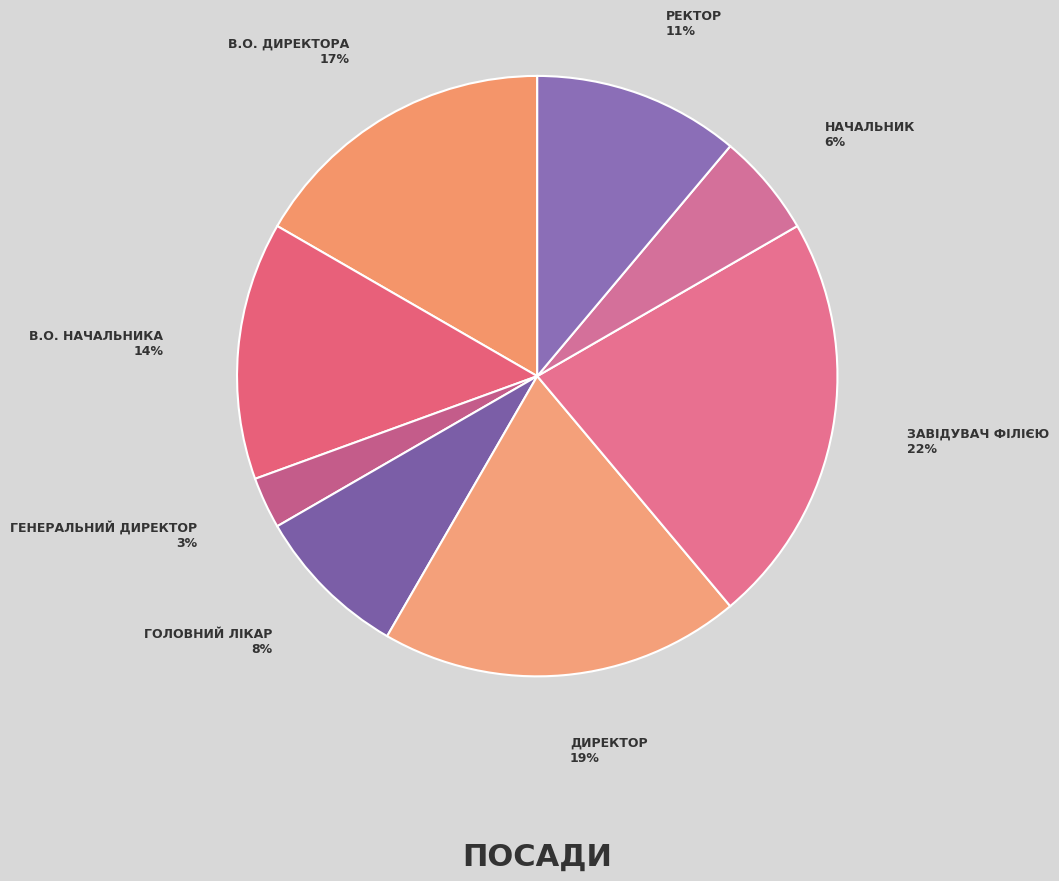

How many slices are in this pie chart?

8